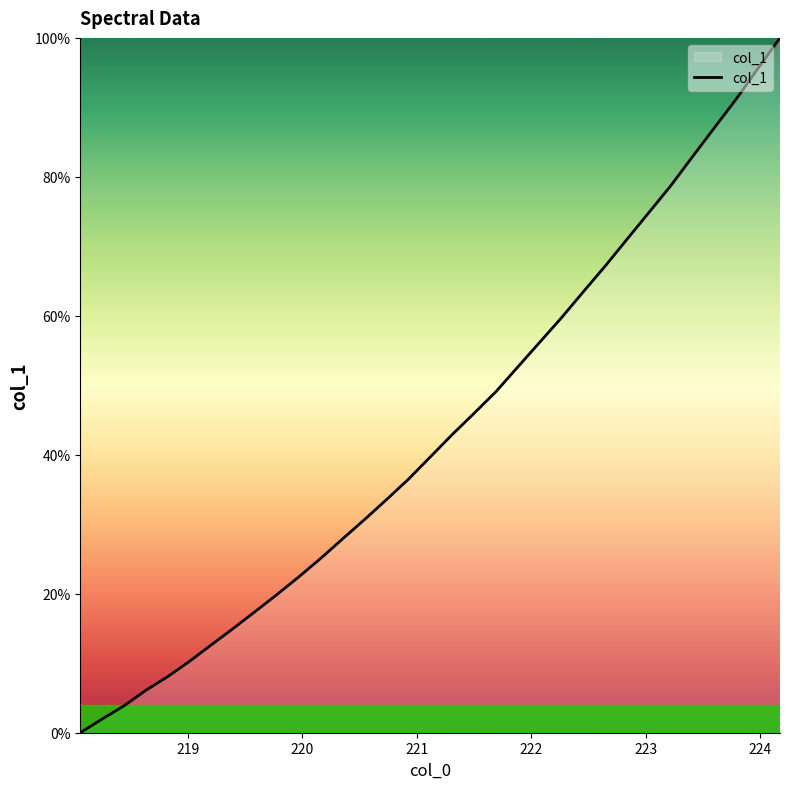

Reading left to right, what are all the values shown in this chart?

0.0	2.0	3.9	6.1	8.1	10.3	12.7	15.0	17.5	19.9	22.5	25.1	27.9	30.7	33.6	36.5	39.7	42.9	46.0	49.1	52.6	56.2	59.7	63.5	67.2	71.0	74.9	78.7	82.9	87.1	91.2	95.6	100.0